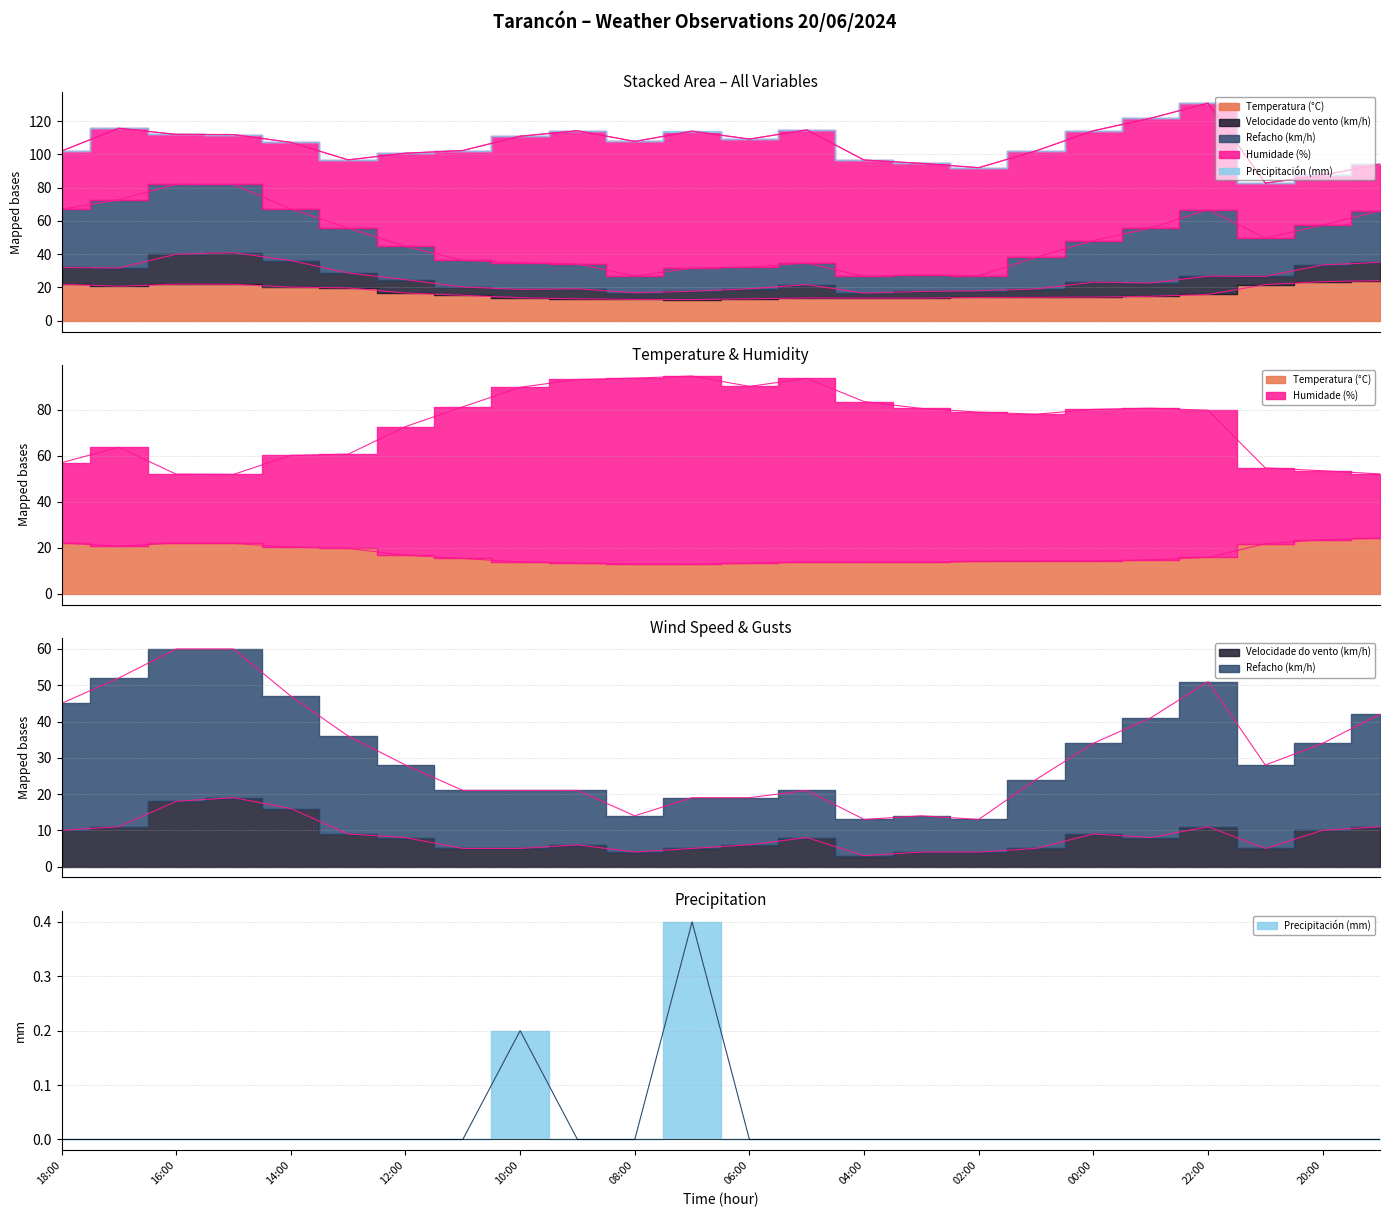

What is the greatest value displayed?

94.7